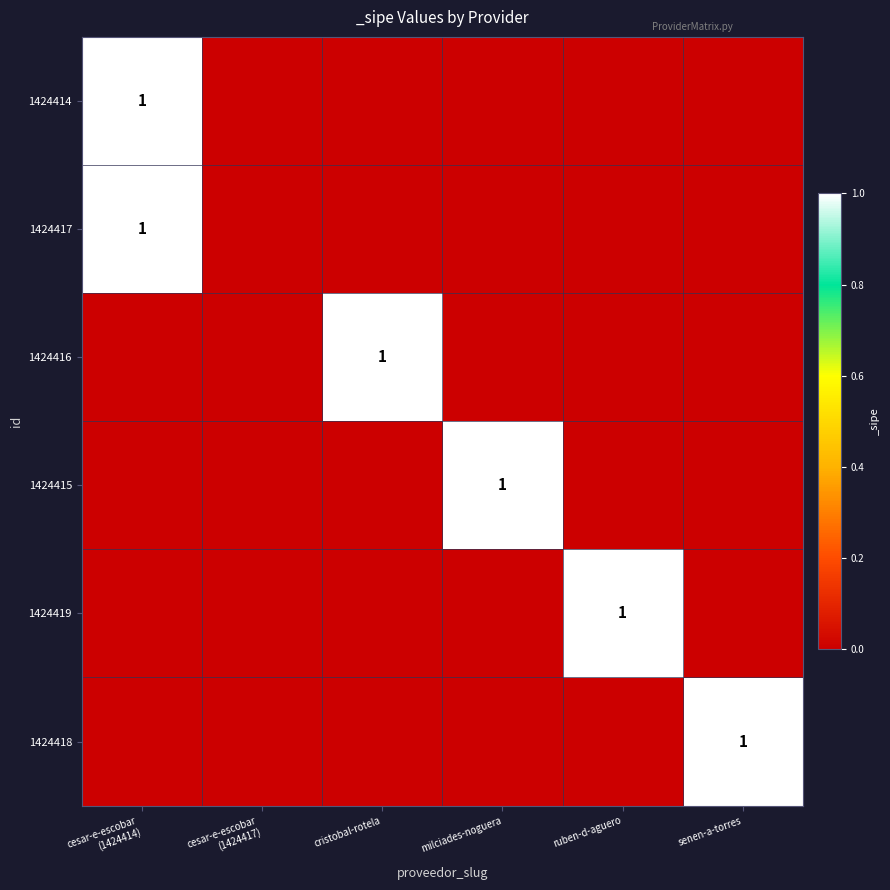

Between cesar-e-escobar
(1424414) and ruben-d-aguero, which is larger?

cesar-e-escobar
(1424414)